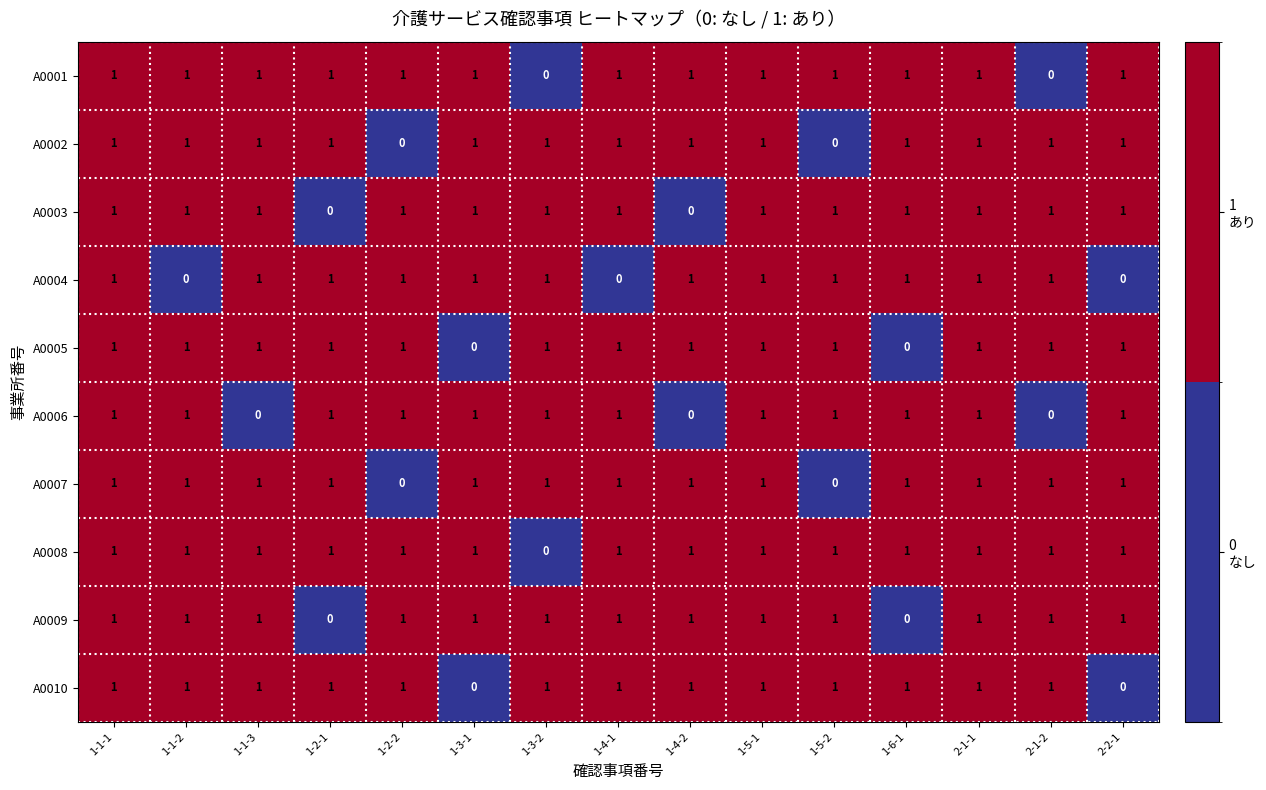

At how many categories does at least one series exceed 0?

15